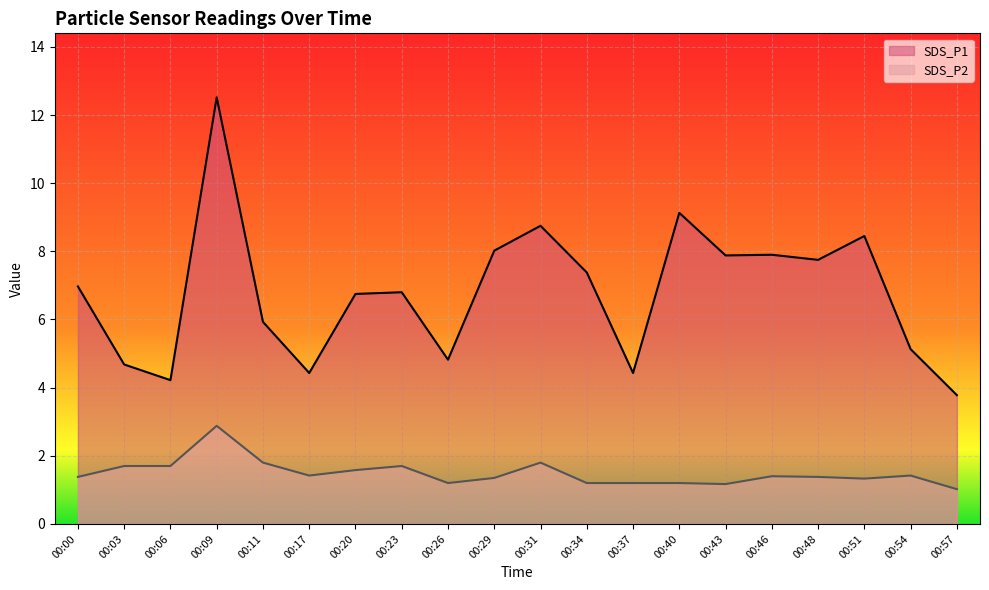

At 00:31, list the series in order from smallest to largest.

SDS_P2, SDS_P1